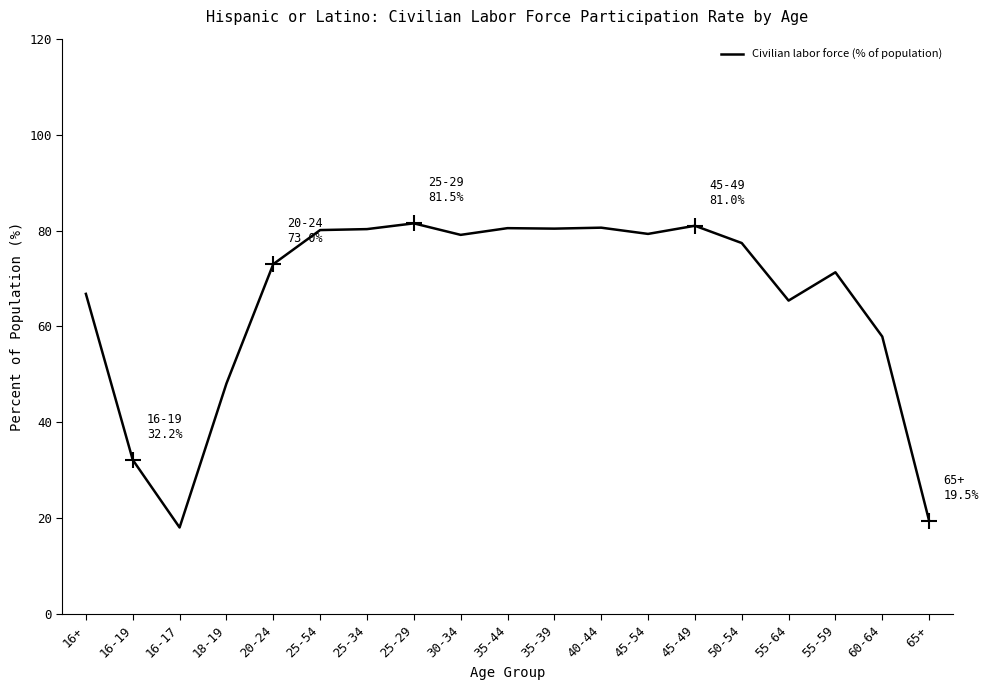

Where is the first local minimum?

16-17